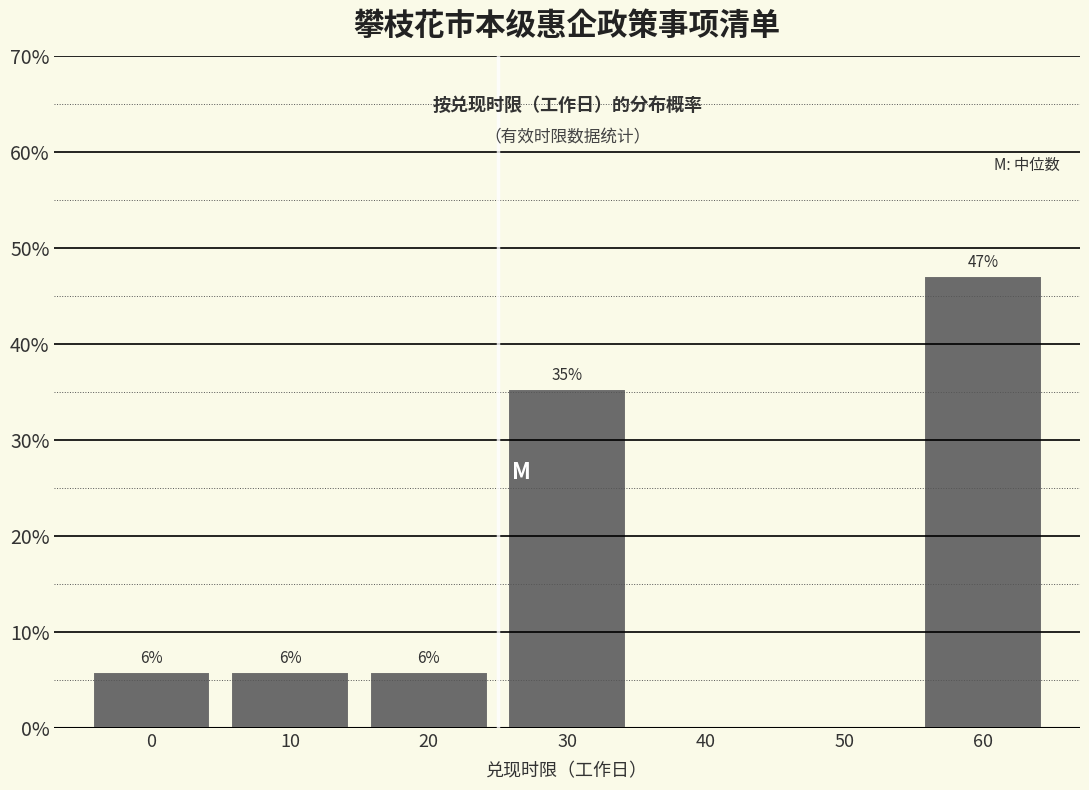

Are the bars horizontal?

No